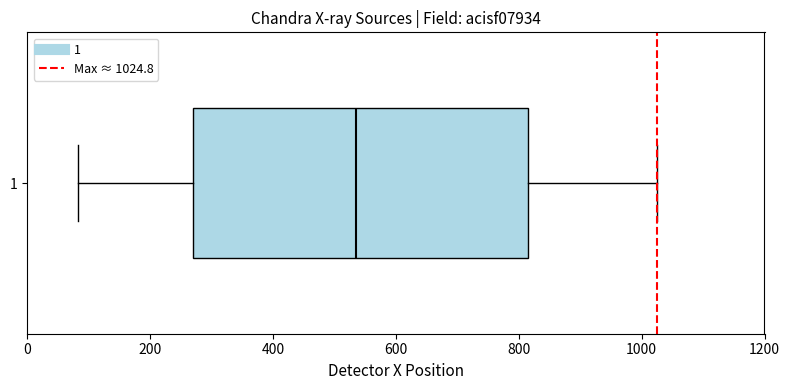

Transcribe this box plot: give where the median line is, the range the box spans, and where the two whiskers end, as read against the x-axis. The values are not printed on the chart, so give them approximately, as read against the axis.

median 540, box 260 to 820, whiskers 80 to 1020